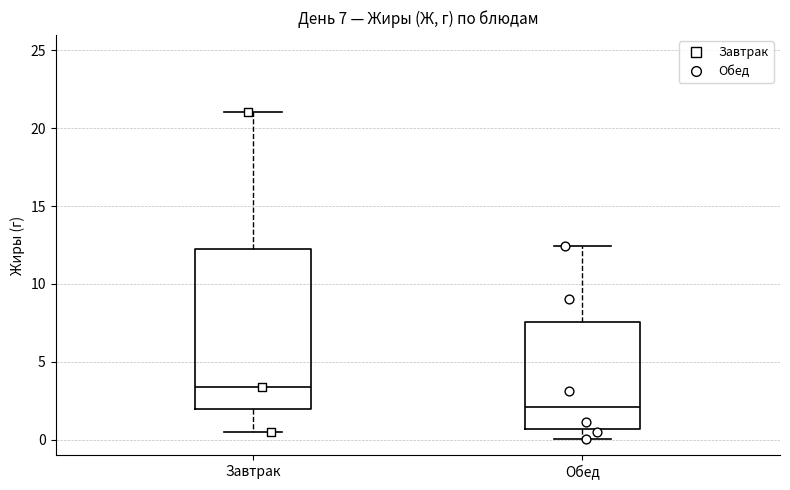

Comparing the boxes themselves (not the whiskers), which one is the tallest?

Завтрак